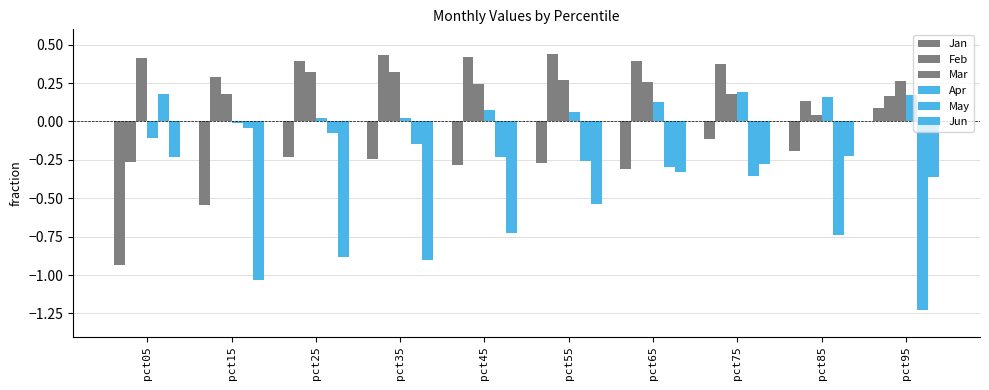

How many bars are there in each group?

6